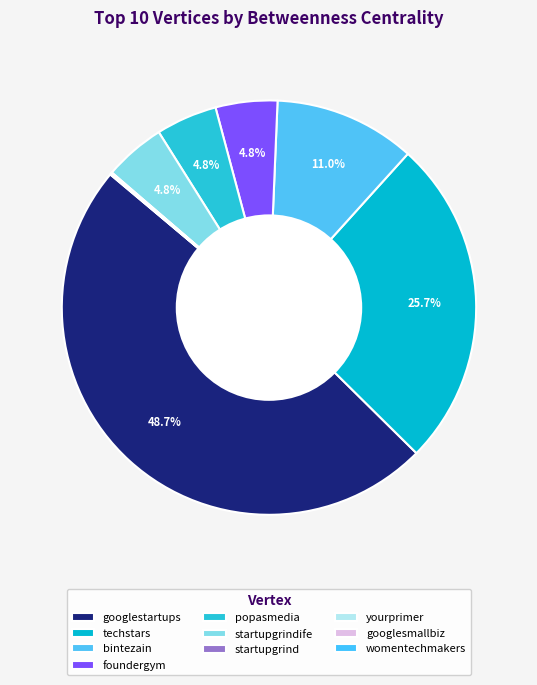

Is it true that popasmedia is 10% of the pie?

False